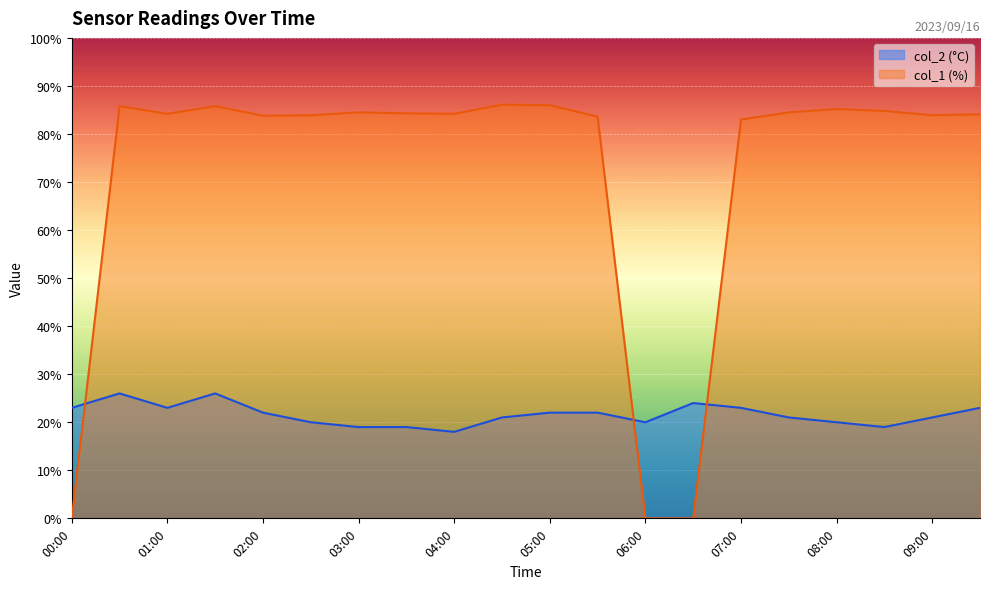

How many categories are shown in the chart?

20